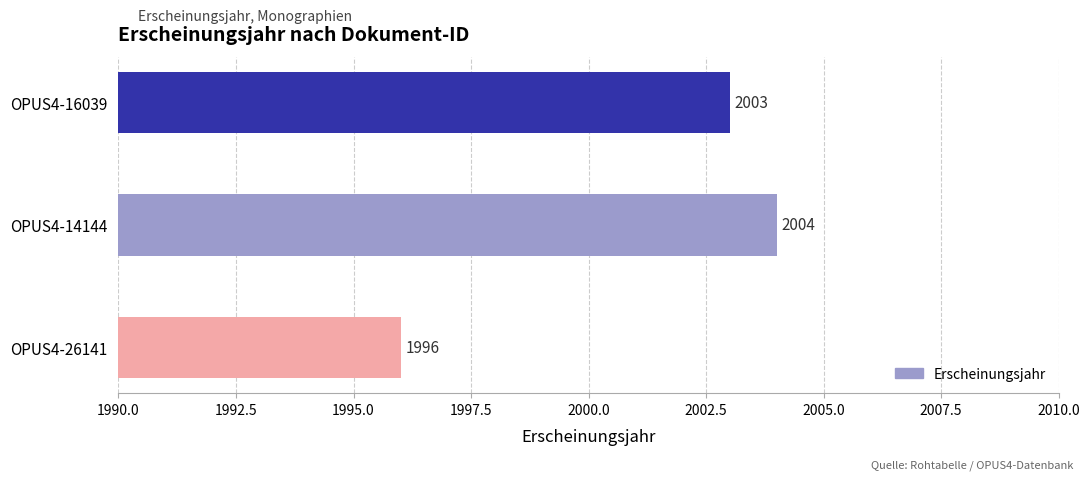

True or false: the data shows 3072 at OPUS4-26141.

False